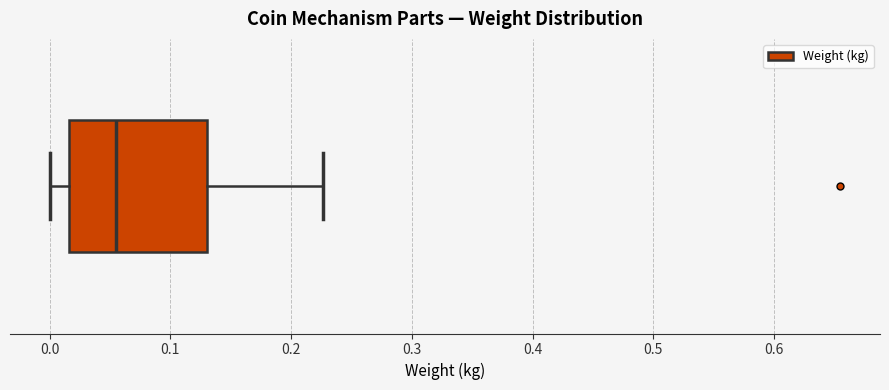

Transcribe this box plot: give where the median line is, the range the box spans, and where the two whiskers end, as read against the x-axis. The values are not printed on the chart, so give them approximately, as read against the axis.

median 0.06, box 0.02 to 0.13, whiskers 0.00 to 0.23